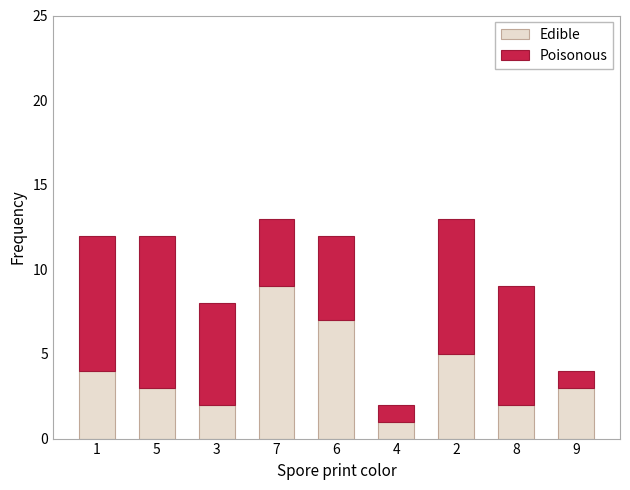

Reading left to right, what are the values for Edible?

1=4	5=3	3=2	7=9	6=7	4=1	2=5	8=2	9=3